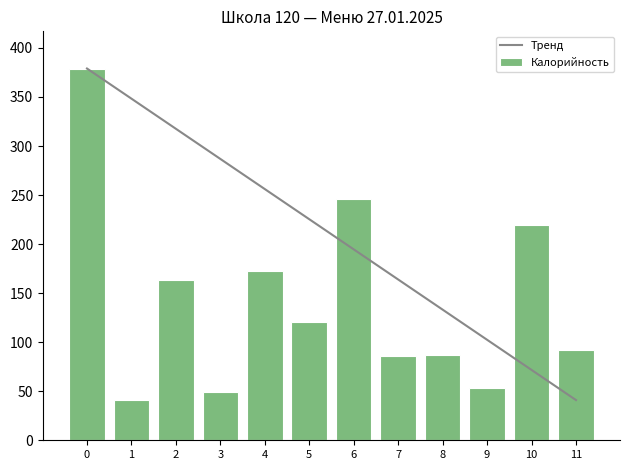

At how many categories does at least one series exceed 278?

4